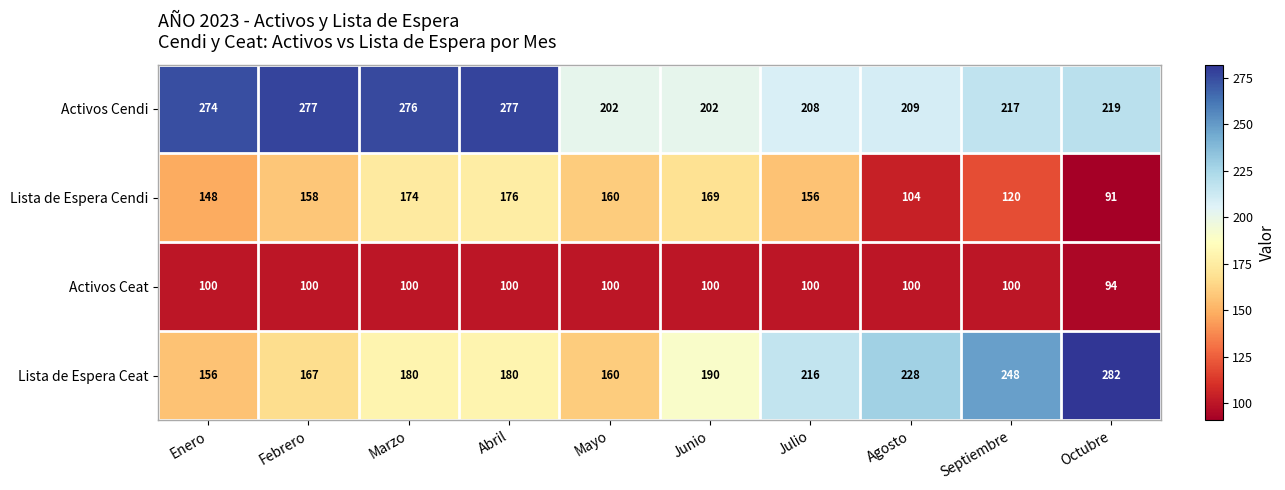

The Activos Ceat series shows 57 at Septiembre. True or false?

False